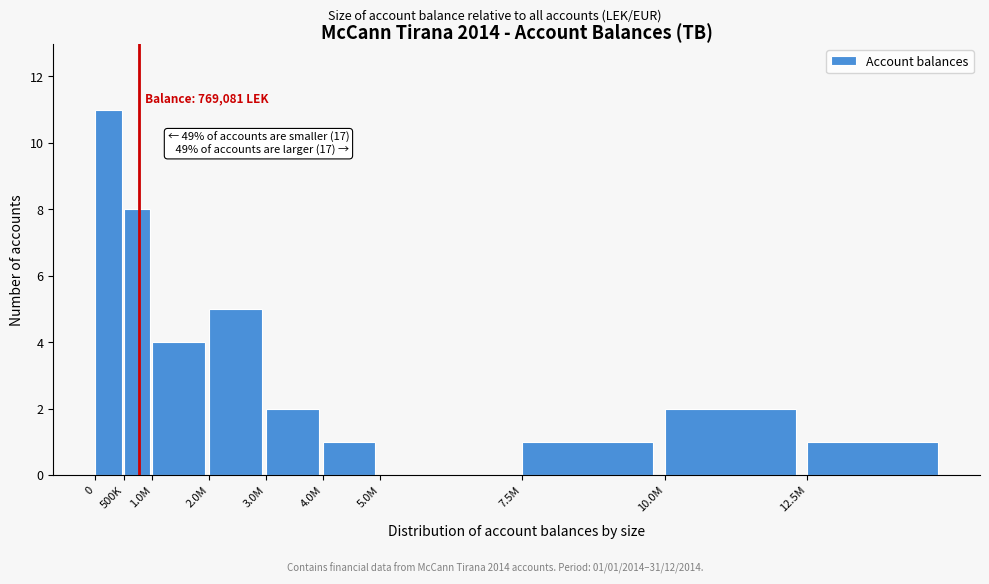

Reading left to right, transcribe all the data shown in this chart.

0=11	500K=8	1.0M=4	2.0M=5	3.0M=2	4.0M=1	5.0M=0	7.5M=1	10.0M=2	12.5M=1